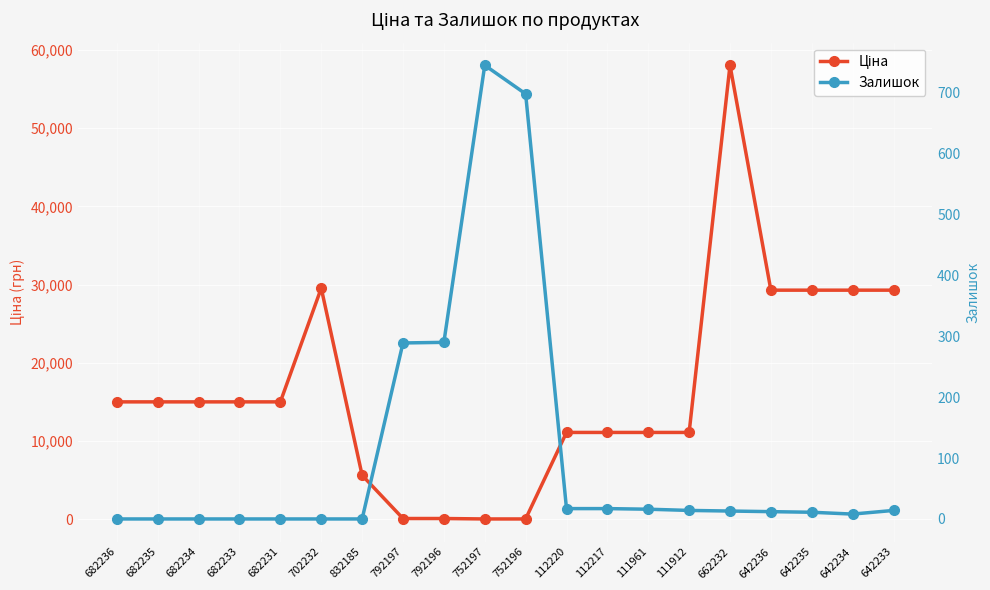

Which series has the widest spread of values?

Ціна